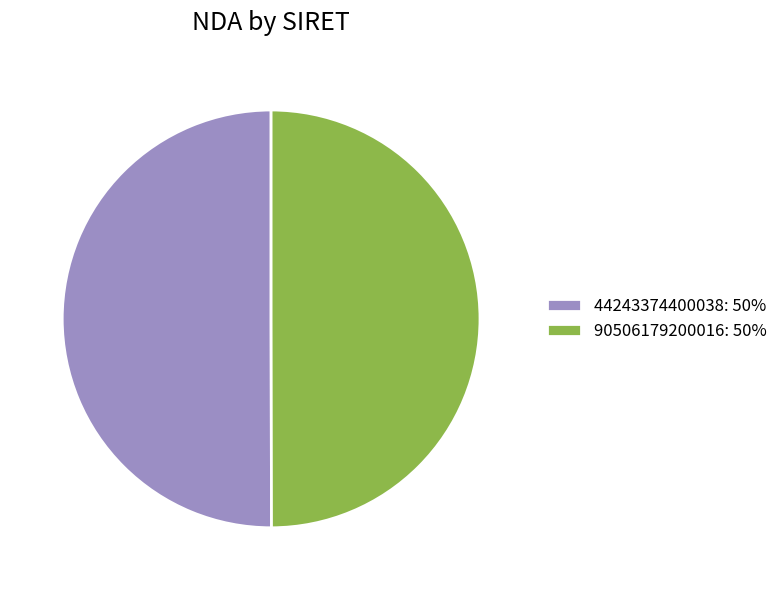

Approximately how many times larger is the value at 44243374400038: 50% compared to 90506179200016: 50%?

1.0